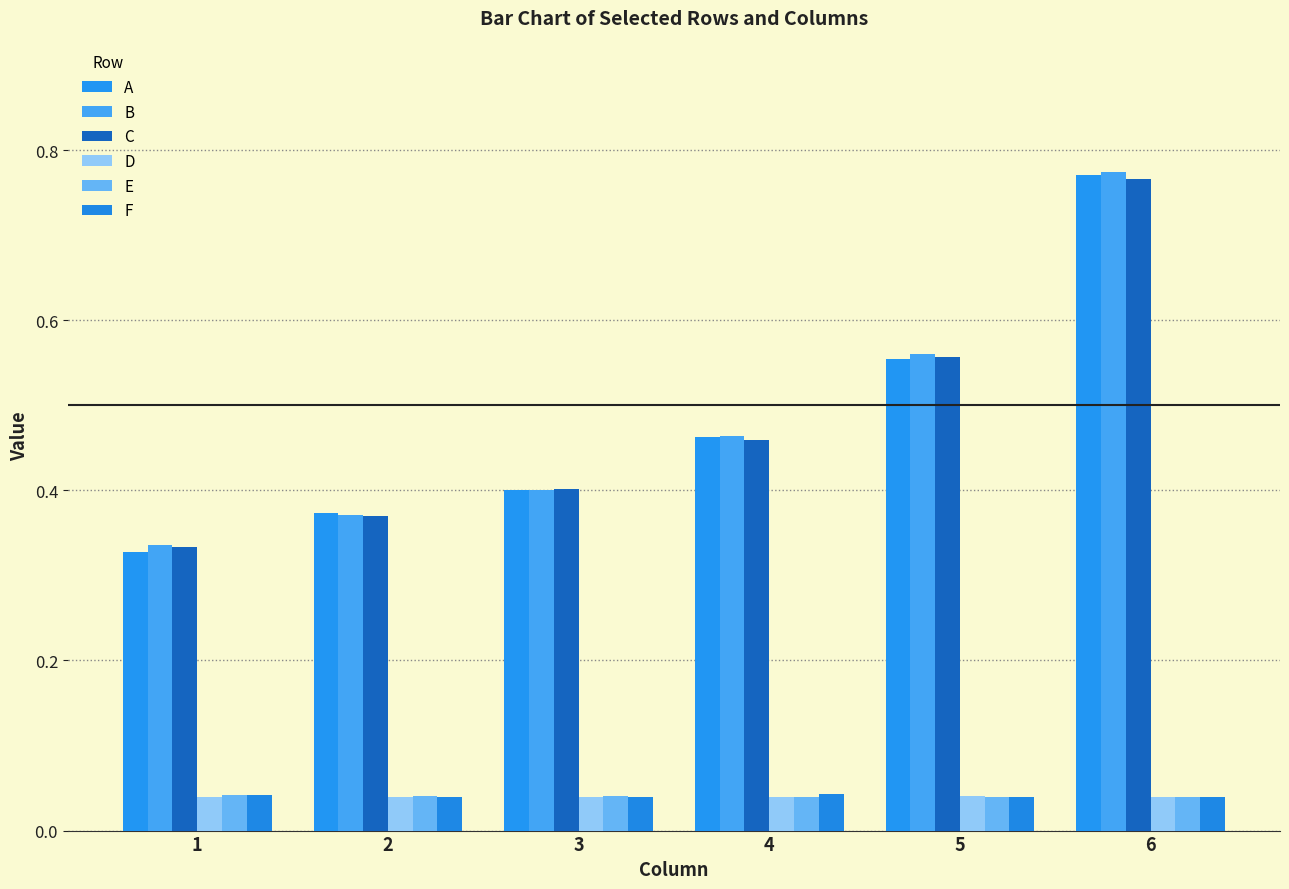

True or false: F has a value of 0.0 at 5.

False